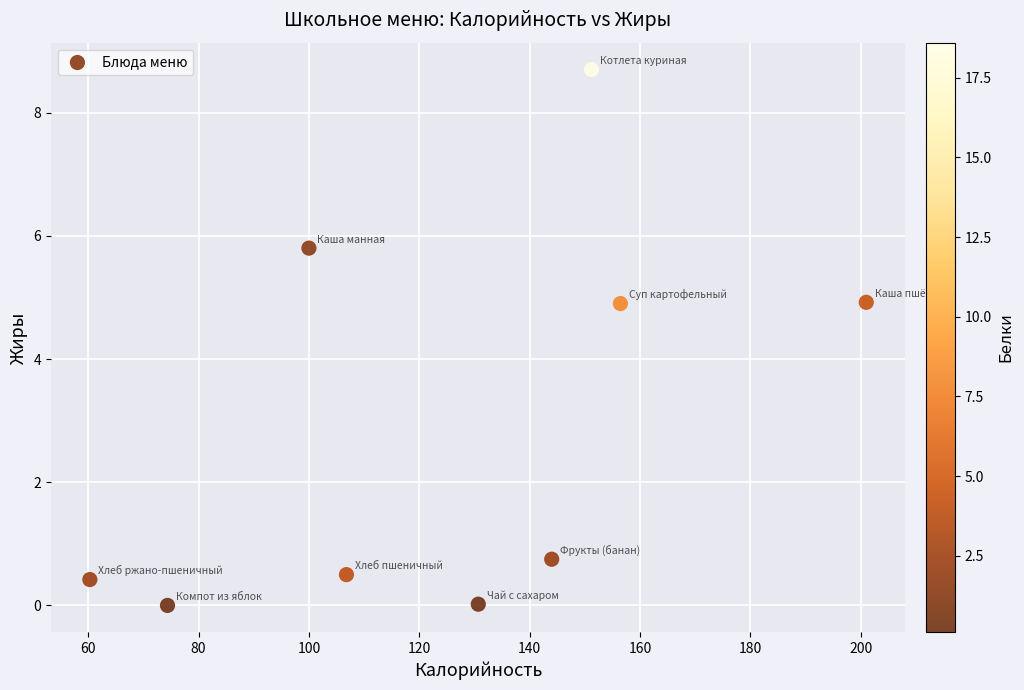

What is the average Y value?

2.9